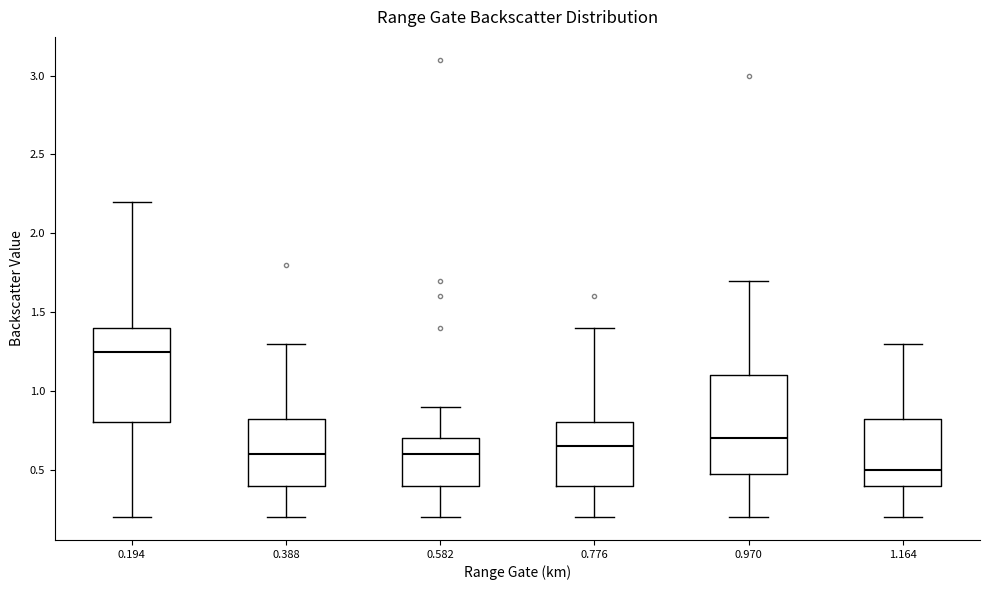

Reading left to right, transcribe this box plot: for each box, give where its median line is, the range the box spans, and where its two whiskers end, as read against the y-axis. The values are not printed on the chart, so give them approximately, as read against the axis.

0.194: median 1.25, box 0.80 to 1.40, whiskers 0.20 to 2.20
0.388: median 0.60, box 0.40 to 0.85, whiskers 0.20 to 1.30
0.582: median 0.60, box 0.40 to 0.70, whiskers 0.20 to 0.90
0.776: median 0.65, box 0.40 to 0.80, whiskers 0.20 to 1.40
0.970: median 0.70, box 0.50 to 1.10, whiskers 0.20 to 1.70
1.164: median 0.50, box 0.40 to 0.85, whiskers 0.20 to 1.30